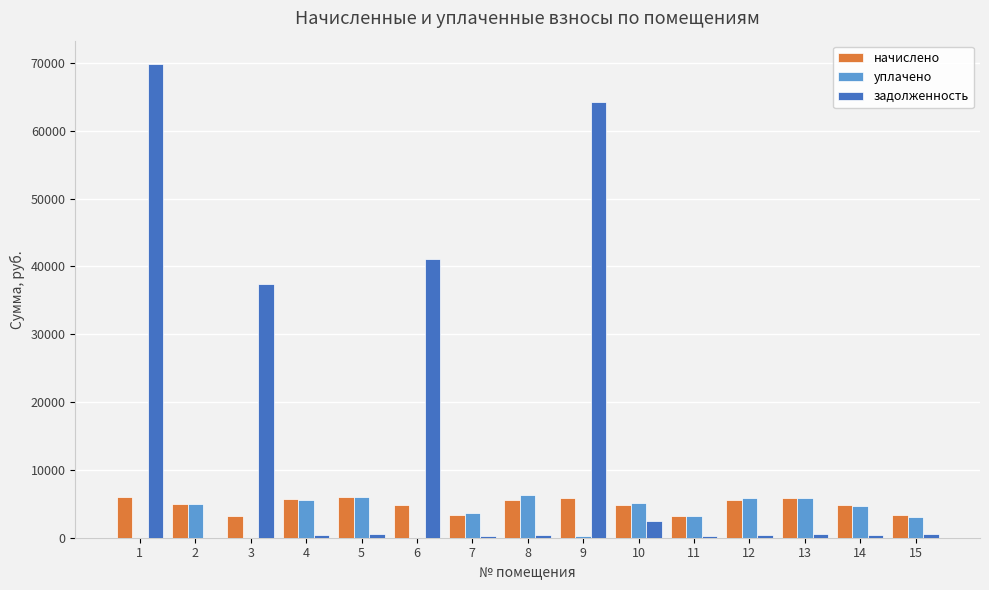

What is the total value across all series at 6?

45846.9